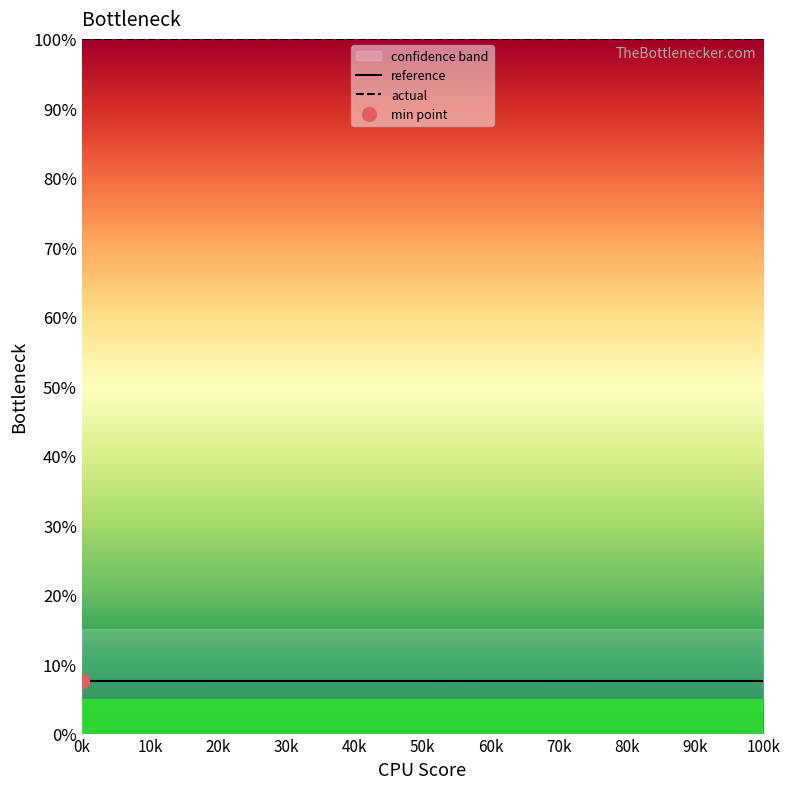

Is it true that reference equals 7.5 at 50k?

True